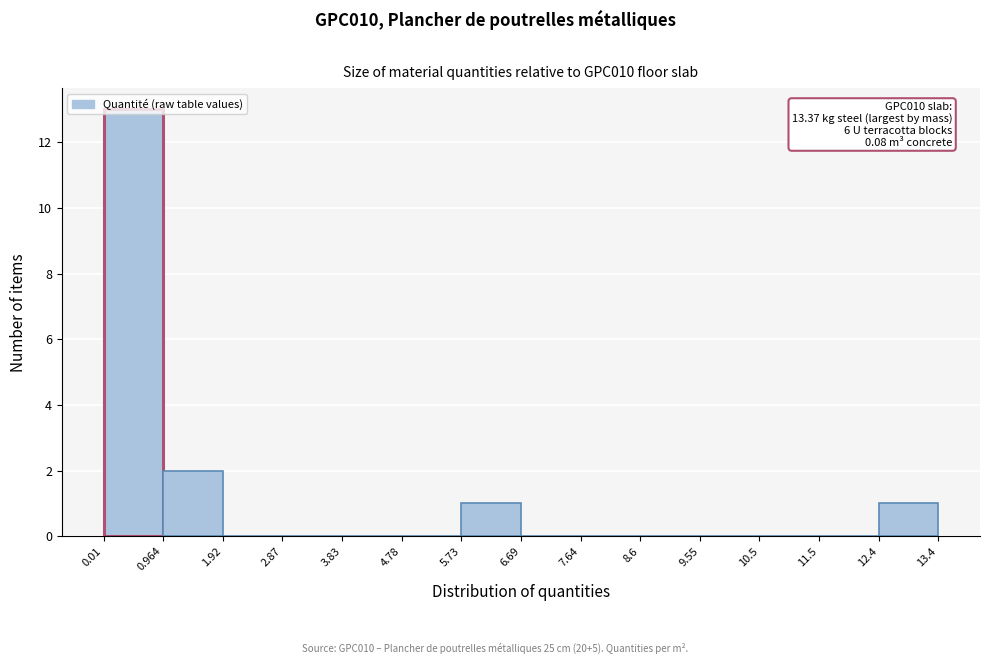

Over which range of the x-axis is the bar tallest?

0.01 to 0.964